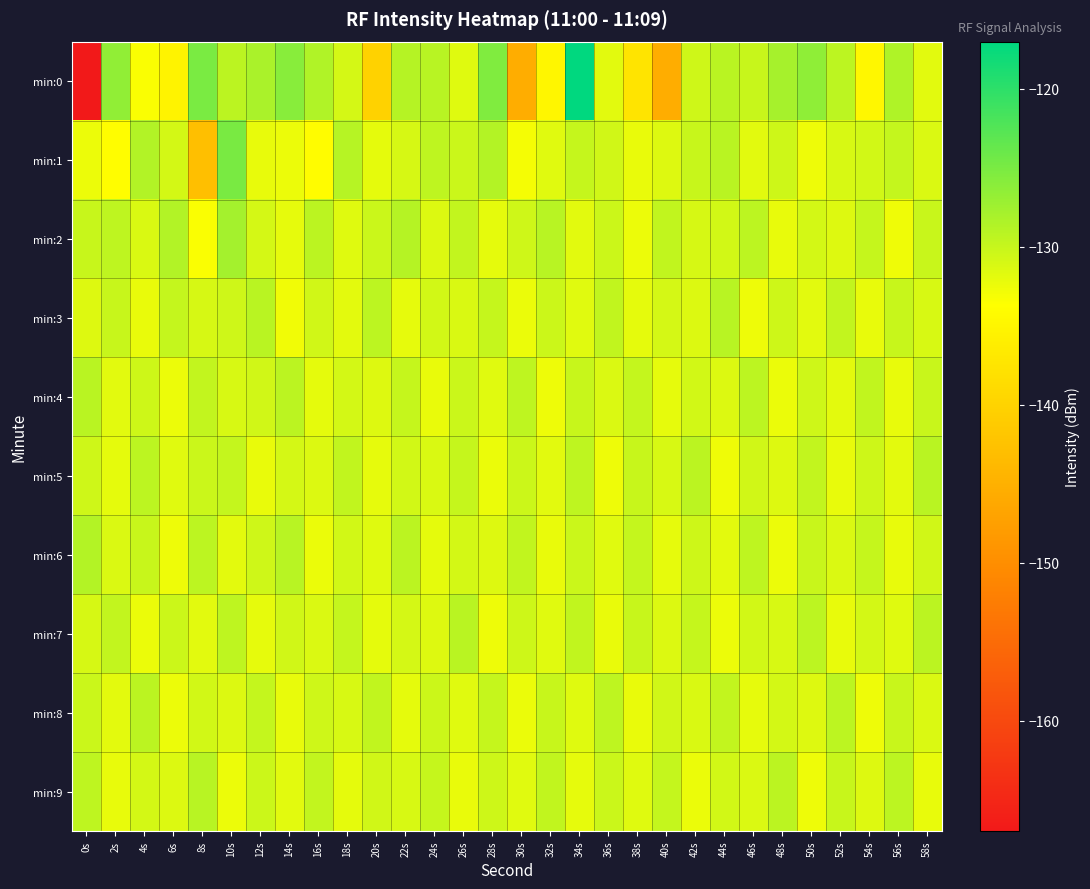

Reading left to right, list all the values displayed in this chart.

min:0: 0s=-167.1	2s=-126.5	4s=-133.4	6s=-135.3	8s=-125.0	10s=-129.2	12s=-128.2	14s=-125.9	16s=-128.6	18s=-130.9	20s=-140.1	22s=-128.9	24s=-129.1	26s=-131.6	28s=-125.4	30s=-145.5	32s=-134.9	34s=-117.1	36s=-131.8	38s=-137.4	40s=-145.4	42s=-130.5	44s=-129.1	46s=-130.0	48s=-127.9	50s=-126.4	52s=-129.3	54s=-134.7	56s=-128.4	58s=-131.8
min:1: 0s=-132.5	2s=-133.9	4s=-128.6	6s=-130.8	8s=-142.9	10s=-125.0	12s=-132.2	14s=-132.4	16s=-134.0	18s=-129.0	20s=-132.0	22s=-131.0	24s=-129.5	26s=-130.2	28s=-128.8	30s=-133.1	32s=-131.7	34s=-129.9	36s=-130.6	38s=-132.3	40s=-131.5	42s=-130.0	44s=-129.2	46s=-131.8	48s=-130.4	50s=-132.6	52s=-131.1	54s=-130.7	56s=-129.8	58s=-131.3
min:2: 0s=-130.0	2s=-129.5	4s=-131.2	6s=-128.7	8s=-133.4	10s=-127.8	12s=-130.9	14s=-132.1	16s=-129.3	18s=-131.6	20s=-130.2	22s=-128.9	24s=-131.4	26s=-129.7	28s=-132.0	30s=-130.5	32s=-129.1	34s=-131.8	36s=-130.3	38s=-132.5	40s=-129.6	42s=-131.0	44s=-130.7	46s=-129.4	48s=-132.2	50s=-130.8	52s=-131.5	54s=-129.9	56s=-132.7	58s=-130.1
min:3: 0s=-131.5	2s=-130.0	4s=-132.3	6s=-129.8	8s=-131.0	10s=-130.5	12s=-129.2	14s=-132.8	16s=-130.6	18s=-131.9	20s=-129.4	22s=-132.1	24s=-130.7	26s=-131.2	28s=-129.9	30s=-132.4	32s=-130.3	34s=-131.7	36s=-129.6	38s=-132.0	40s=-130.9	42s=-131.4	44s=-129.1	46s=-132.6	48s=-130.4	50s=-131.8	52s=-129.7	54s=-132.2	56s=-130.0	58s=-131.1
min:4: 0s=-129.2	2s=-131.8	4s=-130.4	6s=-132.5	8s=-129.7	10s=-131.1	12s=-130.6	14s=-129.3	16s=-132.0	18s=-130.8	20s=-131.5	22s=-129.9	24s=-132.3	26s=-130.2	28s=-131.7	30s=-129.5	32s=-132.6	34s=-130.0	36s=-131.3	38s=-129.8	40s=-132.1	42s=-130.7	44s=-131.4	46s=-129.4	48s=-132.4	50s=-130.5	52s=-131.9	54s=-129.6	56s=-132.2	58s=-130.1
min:5: 0s=-130.5	2s=-132.0	4s=-129.4	6s=-131.7	8s=-130.2	10s=-129.8	12s=-132.3	14s=-130.9	16s=-131.4	18s=-129.6	20s=-132.1	22s=-130.7	24s=-131.2	26s=-129.9	28s=-132.4	30s=-130.3	32s=-131.8	34s=-129.5	36s=-132.6	38s=-130.0	40s=-131.1	42s=-129.3	44s=-132.7	46s=-130.6	48s=-131.5	50s=-129.7	52s=-132.2	54s=-130.4	56s=-131.9	58s=-129.2
min:6: 0s=-128.8	2s=-131.3	4s=-130.0	6s=-132.6	8s=-129.4	10s=-131.9	12s=-130.5	14s=-129.1	16s=-132.4	18s=-130.7	20s=-131.6	22s=-129.3	24s=-132.0	26s=-130.8	28s=-131.5	30s=-129.6	32s=-132.3	34s=-130.2	36s=-131.7	38s=-129.8	40s=-132.1	42s=-130.4	44s=-131.9	46s=-129.5	48s=-132.5	50s=-130.1	52s=-131.3	54s=-129.9	56s=-132.2	58s=-130.6
min:7: 0s=-131.0	2s=-129.7	4s=-132.4	6s=-130.3	8s=-131.8	10s=-129.5	12s=-132.1	14s=-130.6	16s=-131.3	18s=-129.8	20s=-132.0	22s=-130.9	24s=-131.5	26s=-129.2	28s=-132.6	30s=-130.4	32s=-131.7	34s=-129.6	36s=-132.3	38s=-130.0	40s=-131.4	42s=-129.9	44s=-132.5	46s=-130.7	48s=-131.1	50s=-129.4	52s=-132.2	54s=-130.8	56s=-131.6	58s=-129.3
min:8: 0s=-130.2	2s=-131.9	4s=-129.3	6s=-132.5	8s=-130.7	10s=-131.4	12s=-129.8	14s=-132.2	16s=-130.5	18s=-131.1	20s=-129.6	22s=-132.0	24s=-130.3	26s=-131.7	28s=-129.9	30s=-132.4	32s=-130.0	34s=-131.6	36s=-129.5	38s=-132.3	40s=-130.6	42s=-131.2	44s=-129.7	46s=-132.1	48s=-130.8	50s=-131.5	52s=-129.4	54s=-132.6	56s=-130.1	58s=-131.3
min:9: 0s=-129.5	2s=-132.2	4s=-130.8	6s=-131.4	8s=-129.1	10s=-132.5	12s=-130.3	14s=-131.8	16s=-129.7	18s=-132.0	20s=-130.6	22s=-131.1	24s=-129.9	26s=-132.3	28s=-130.4	30s=-131.7	32s=-129.6	34s=-132.1	36s=-130.2	38s=-131.6	40s=-129.8	42s=-132.4	44s=-130.7	46s=-131.3	48s=-129.3	50s=-132.6	52s=-130.0	54s=-131.5	56s=-129.4	58s=-132.2